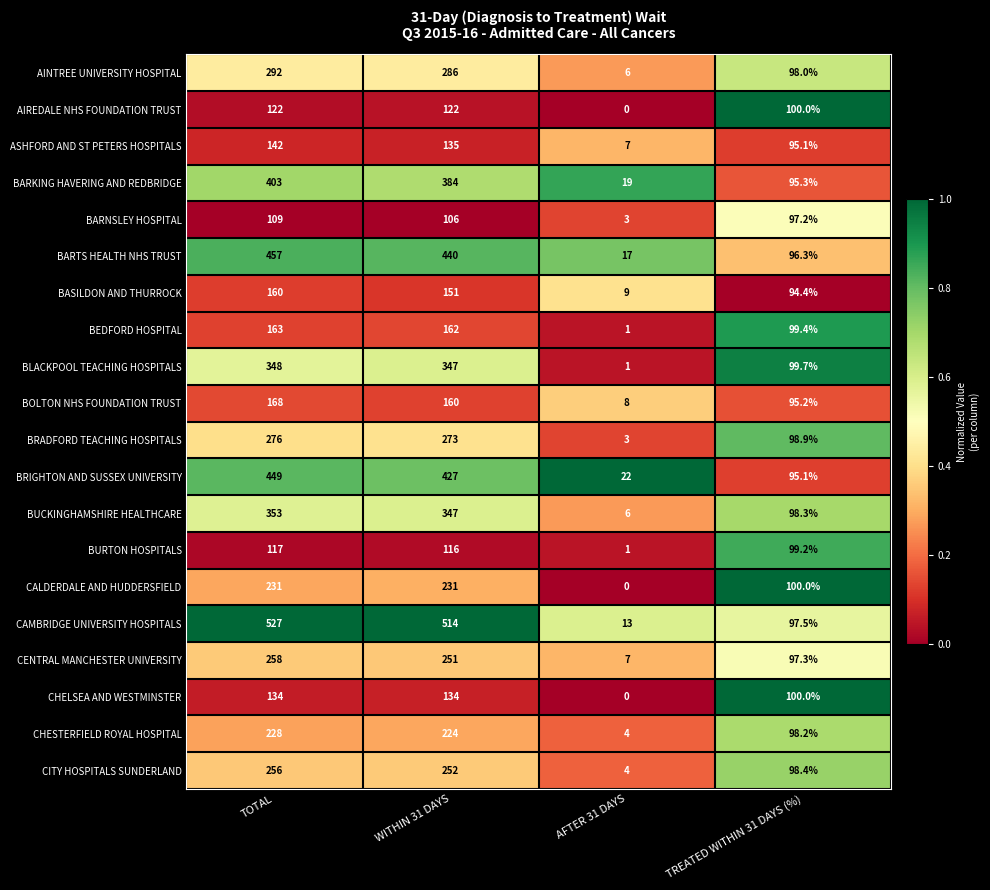

True or false: BLACKPOOL TEACHING HOSPITALS has a value of 153.8 at TREATED WITHIN 31 DAYS (%).

False